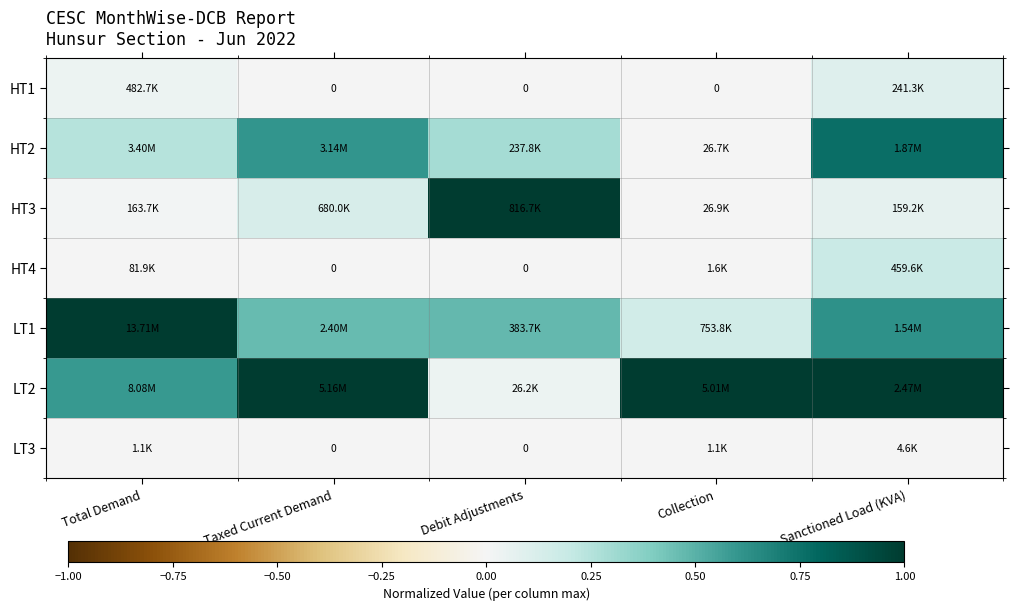

List the labels in order of LT1 value, smallest first.

Collection, Taxed Current Demand, Debit Adjustments, Sanctioned Load (KVA), Total Demand